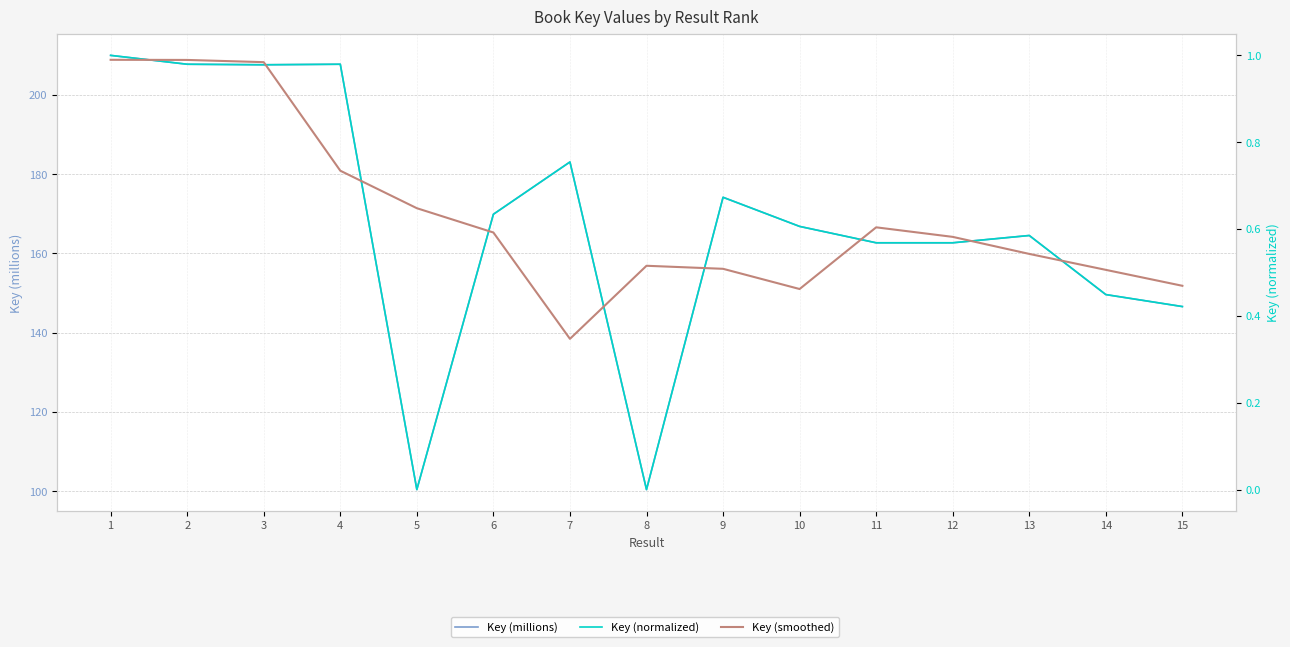

At which category is the sum across all series the highest?

1